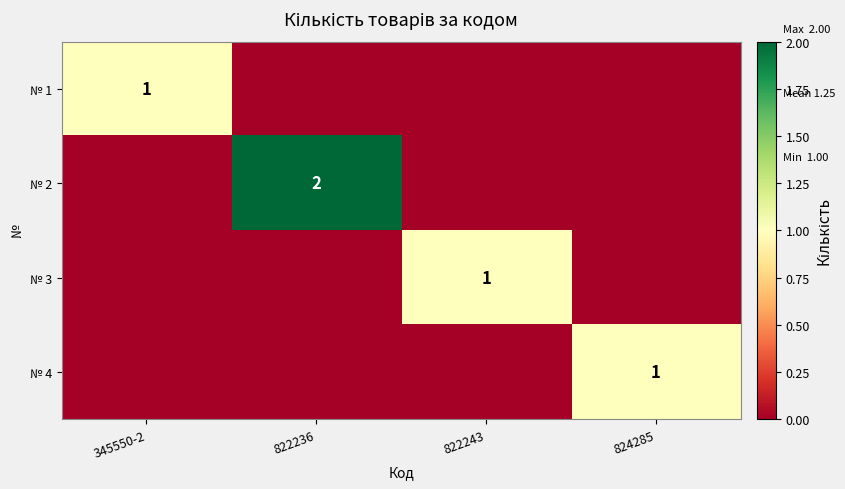

The value of № 1 at 345550-2 is 2. True or false?

False